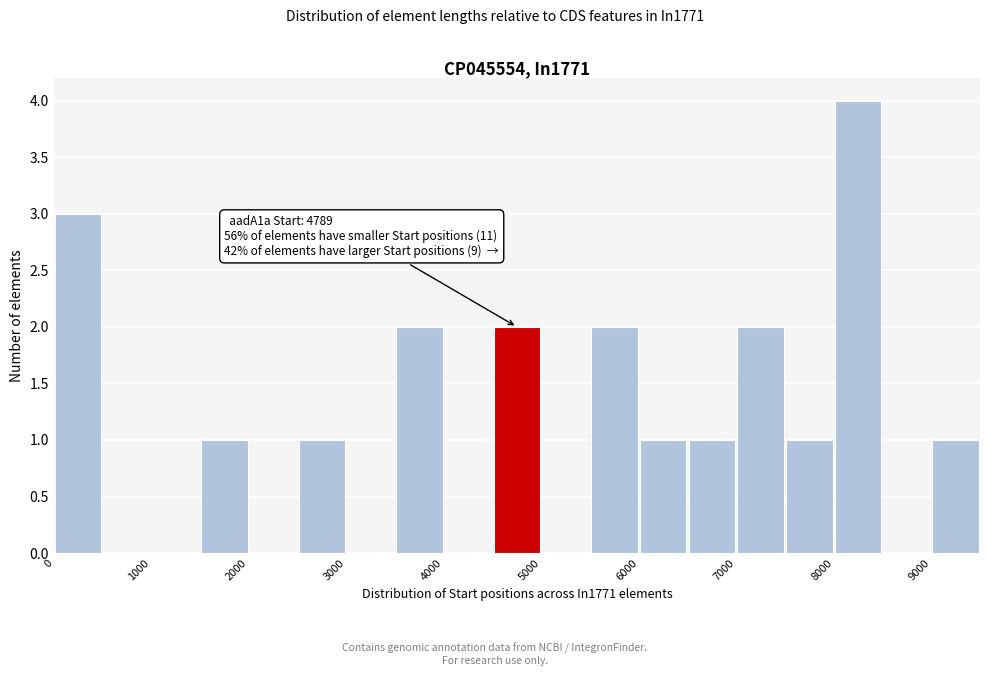

Which range on the x-axis has the tallest bar?

8000 to 8500